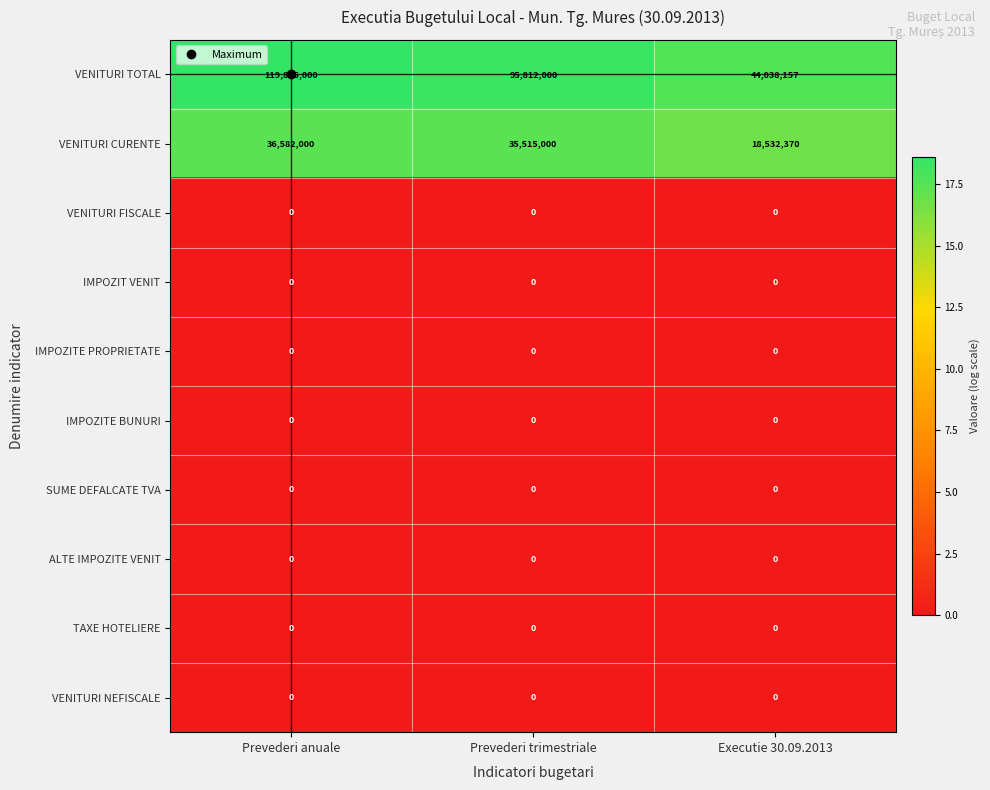

What is the total value across all series at Executie 30.09.2013?

62570527